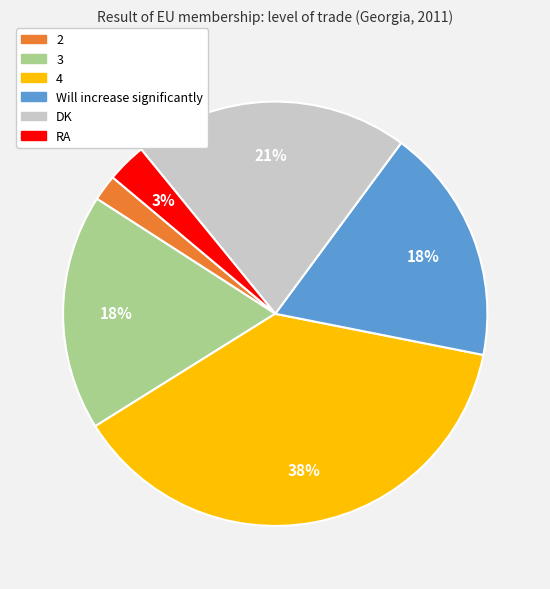

How many slices are in this pie chart?

6